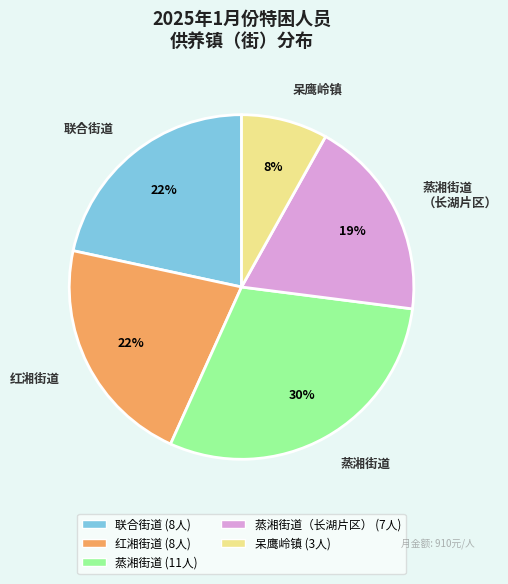

Is it true that 呆鹰岭镇 is 20% of the pie?

False